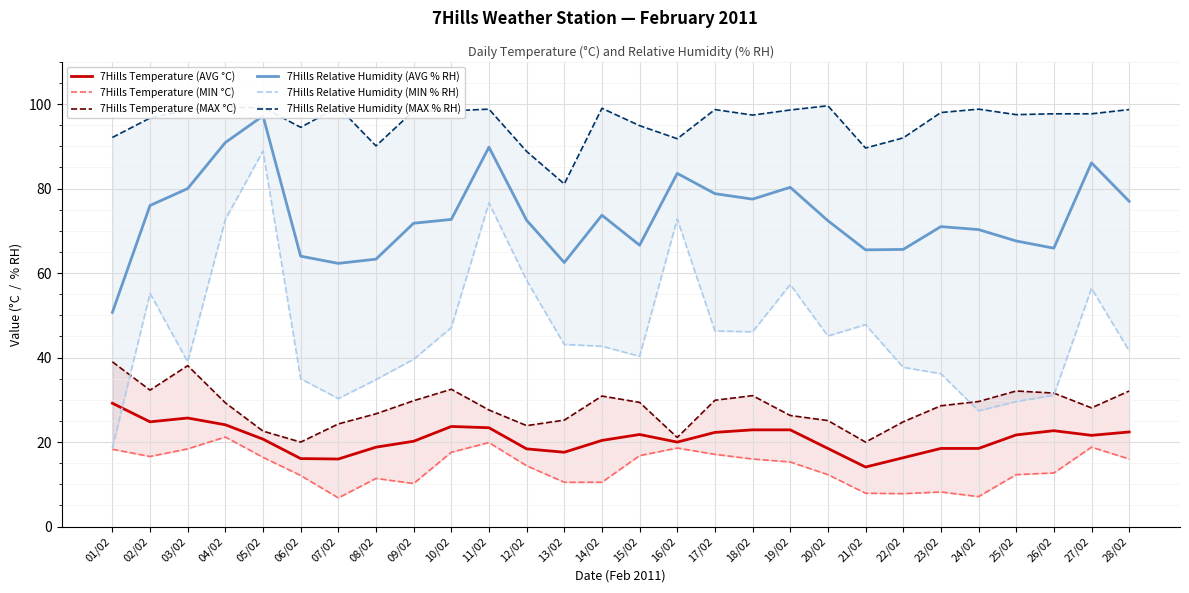

Reading left to right, transcribe all the data shown in this chart.

7Hills Temperature (AVG °C): 29.2	24.8	25.7	24.1	20.7	16.1	16.0	18.8	20.2	23.7	23.4	18.4	17.6	20.4	21.8	20.0	22.3	22.9	22.9	18.5	14.1	16.3	18.5	18.5	21.7	22.7	21.6	22.4
7Hills Temperature (MIN °C): 18.3	16.6	18.4	21.2	16.4	12.1	6.8	11.4	10.2	17.6	19.9	14.4	10.5	10.5	16.8	18.6	17.1	16.0	15.3	12.3	7.9	7.8	8.2	7.1	12.3	12.7	18.8	16.0
7Hills Temperature (MAX °C): 39.0	32.3	38.1	29.3	22.6	20.0	24.3	26.7	29.8	32.5	27.6	23.9	25.2	30.9	29.4	21.1	29.9	31.0	26.3	25.1	20.0	24.8	28.6	29.6	32.1	31.6	28.1	32.1
7Hills Relative Humidity (AVG % RH): 50.7	76.0	80.0	90.9	97.2	64.0	62.3	63.3	71.8	72.7	89.8	72.5	62.5	73.7	66.6	83.6	78.8	77.5	80.3	72.4	65.5	65.6	71.0	70.3	67.6	65.9	86.1	77.0
7Hills Relative Humidity (MIN % RH): 18.6	55.2	39.0	72.7	88.9	35.0	30.3	34.8	39.6	47.1	76.6	58.3	43.1	42.7	40.3	72.8	46.3	46.1	57.3	45.1	47.8	37.7	36.2	27.4	29.6	31.1	56.4	41.6
7Hills Relative Humidity (MAX % RH): 92.1	96.7	98.6	99.2	99.2	94.5	99.3	90.1	98.4	98.4	98.8	88.8	81.1	99.0	94.9	91.8	98.7	97.4	98.6	99.6	89.6	92.0	98.0	98.8	97.5	97.7	97.7	98.7